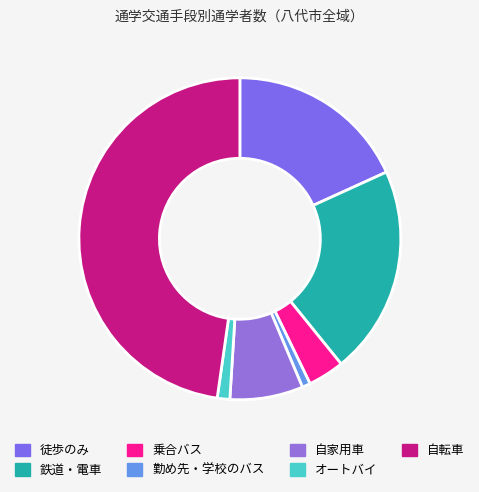

How many slices are in this pie chart?

7